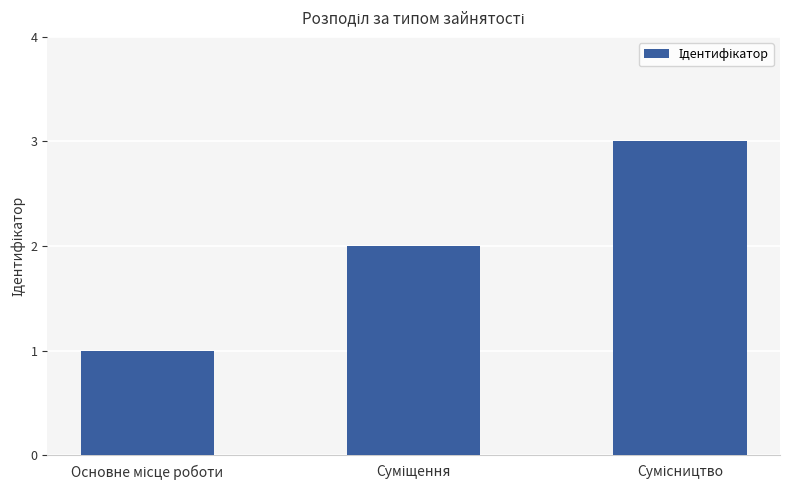

What is the sum of all values?

6